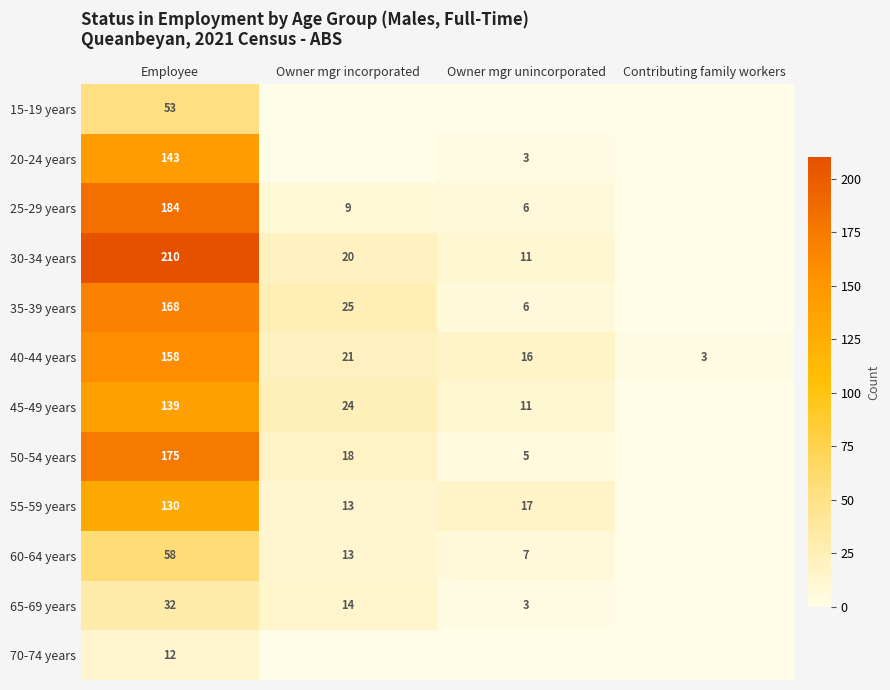

Rank the series at Employee from highest to lowest value.

30-34 years, 25-29 years, 50-54 years, 35-39 years, 40-44 years, 20-24 years, 45-49 years, 55-59 years, 60-64 years, 15-19 years, 65-69 years, 70-74 years